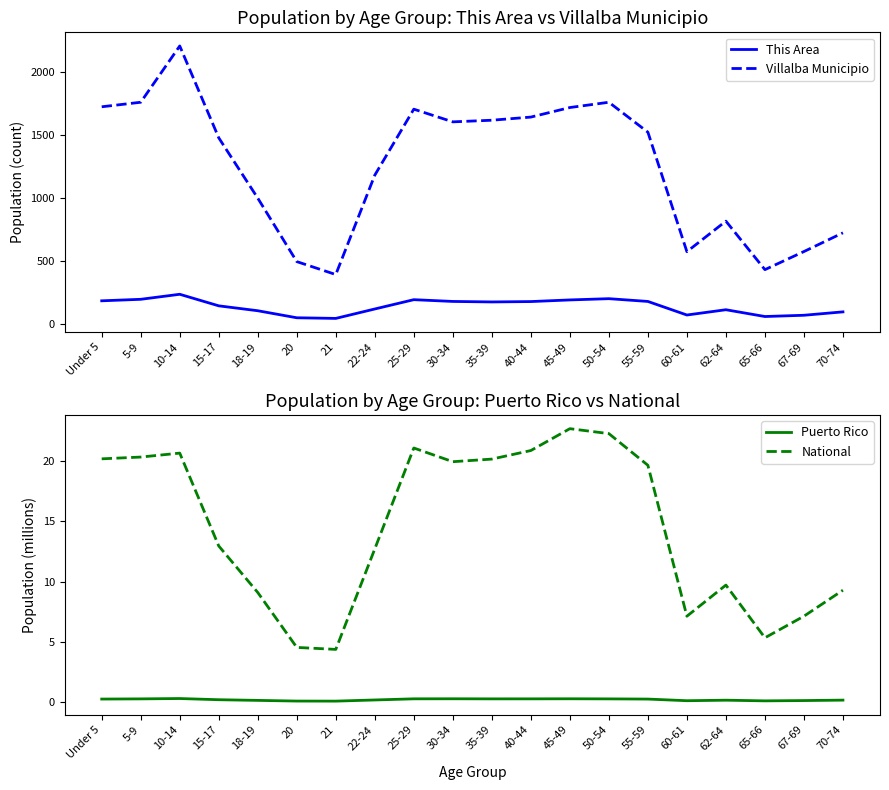

What is the minimum value shown in the chart?

0.1